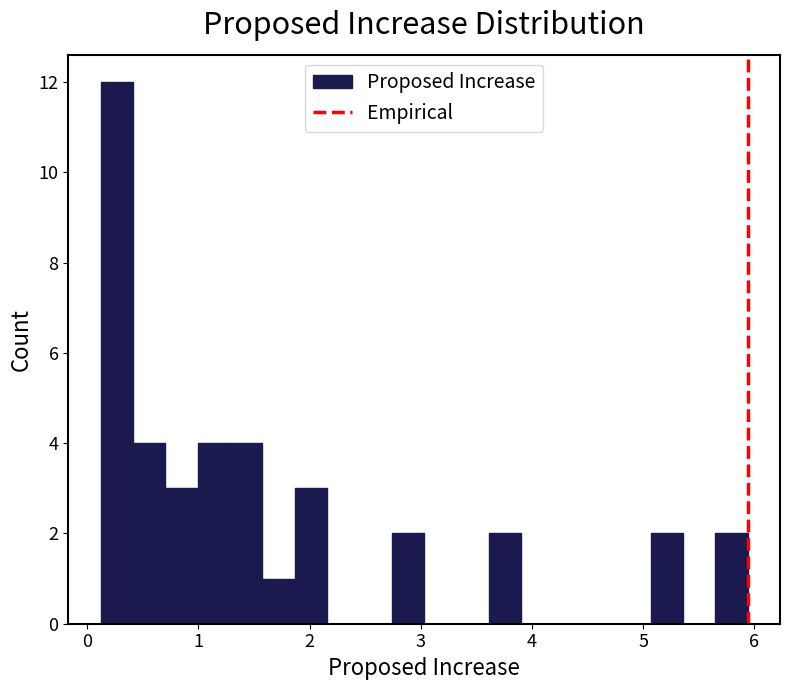

Around what value on the x-axis is the tallest bar? Give the approximate position of its centre, as read against the axis.

0.3